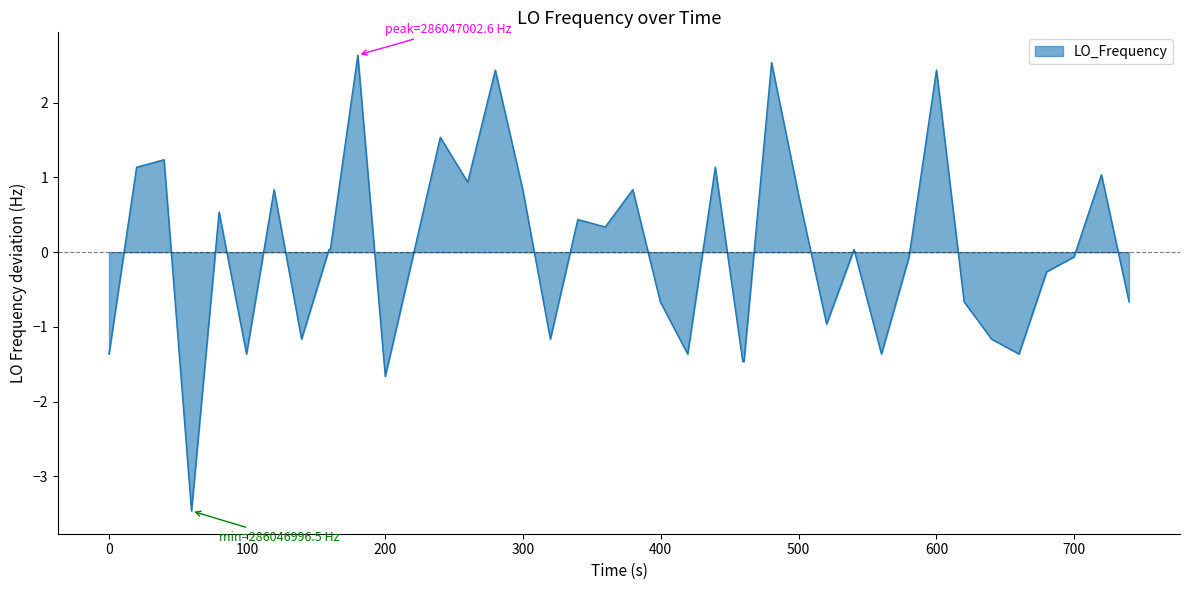

Does the chart have visible grid lines?

No